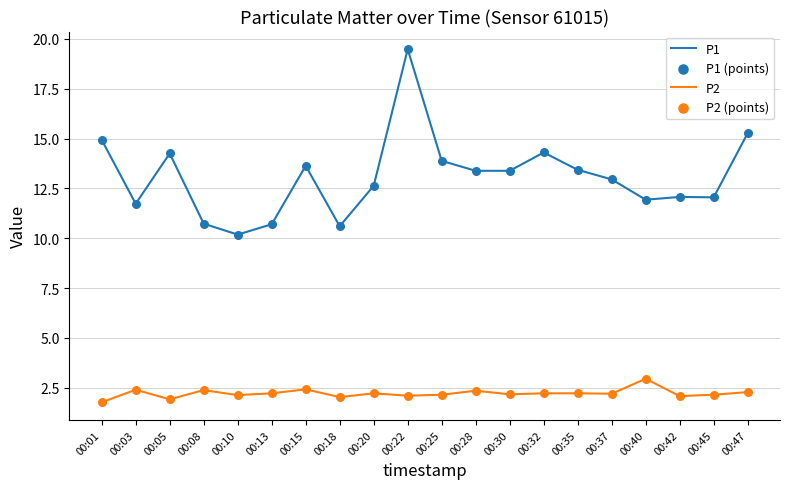

At which category is the sum across all series the highest?

00:22